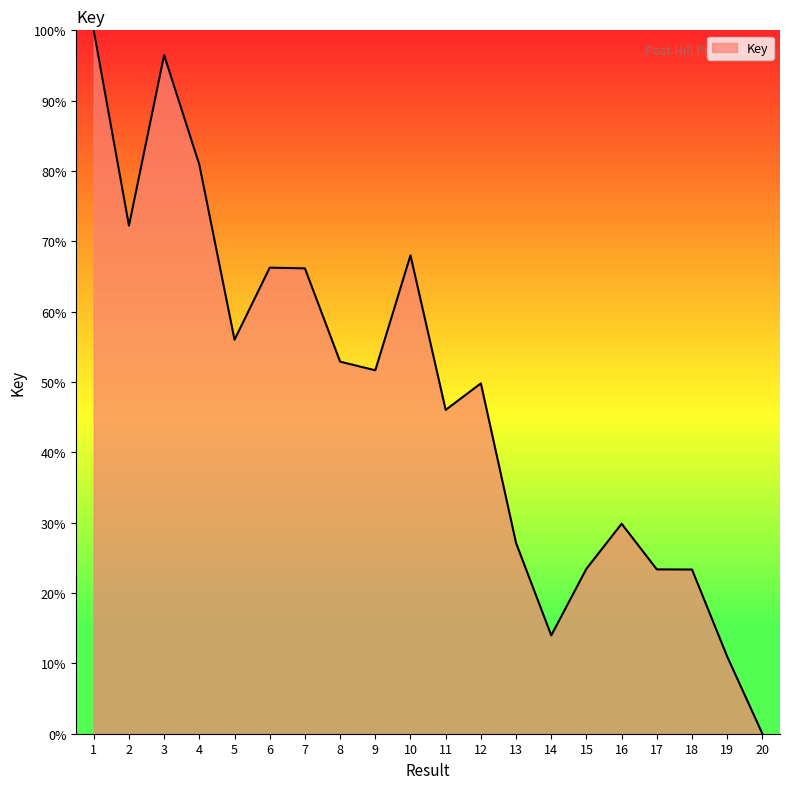

Which label corresponds to the smallest value in the chart?

20